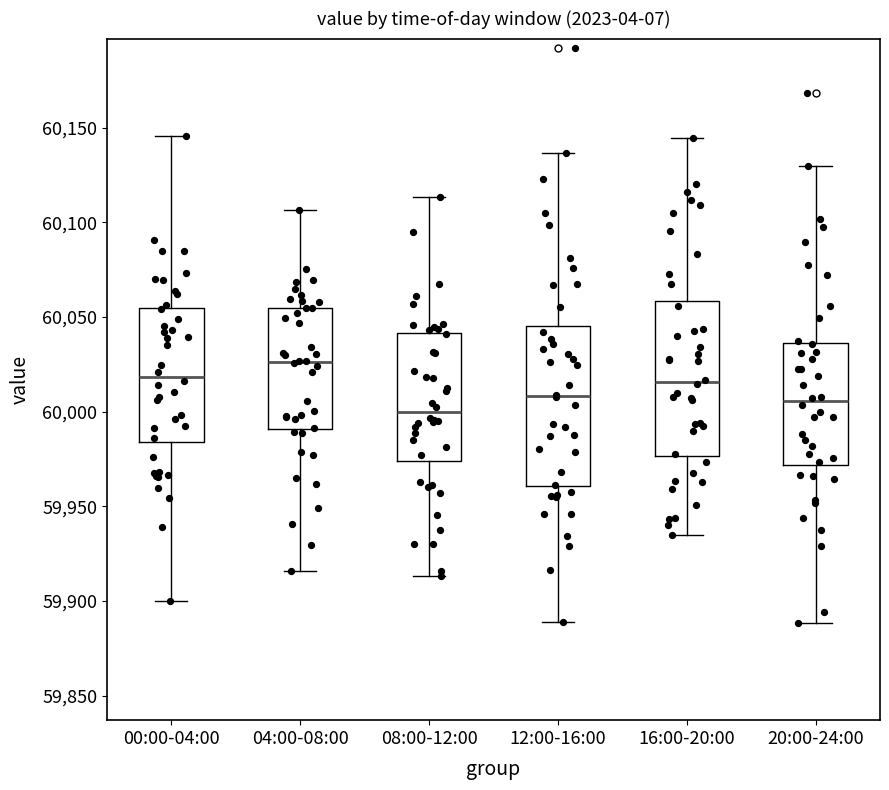

Which box has the lowest median line?

08:00-12:00